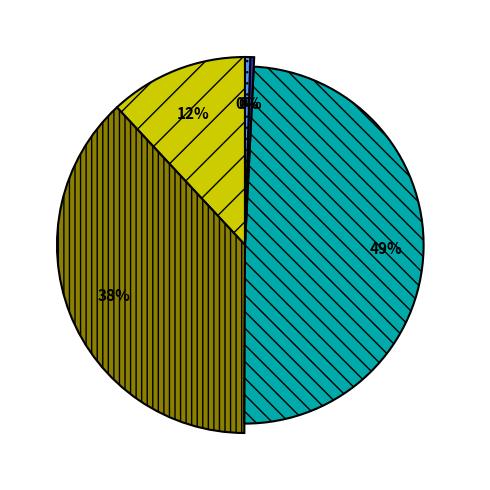

Is it true that Non-immigrants is 50% of the pie?

True